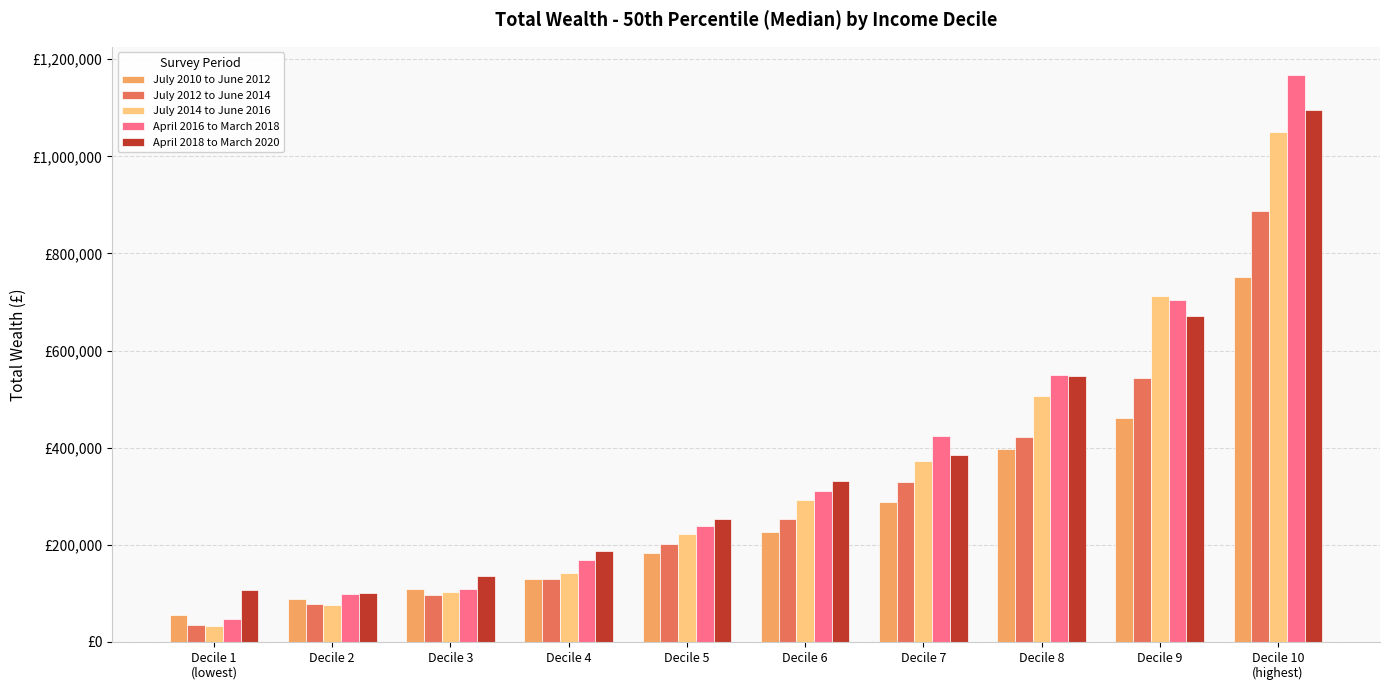

Which label corresponds to the largest value in the chart?

Decile 10
(highest)